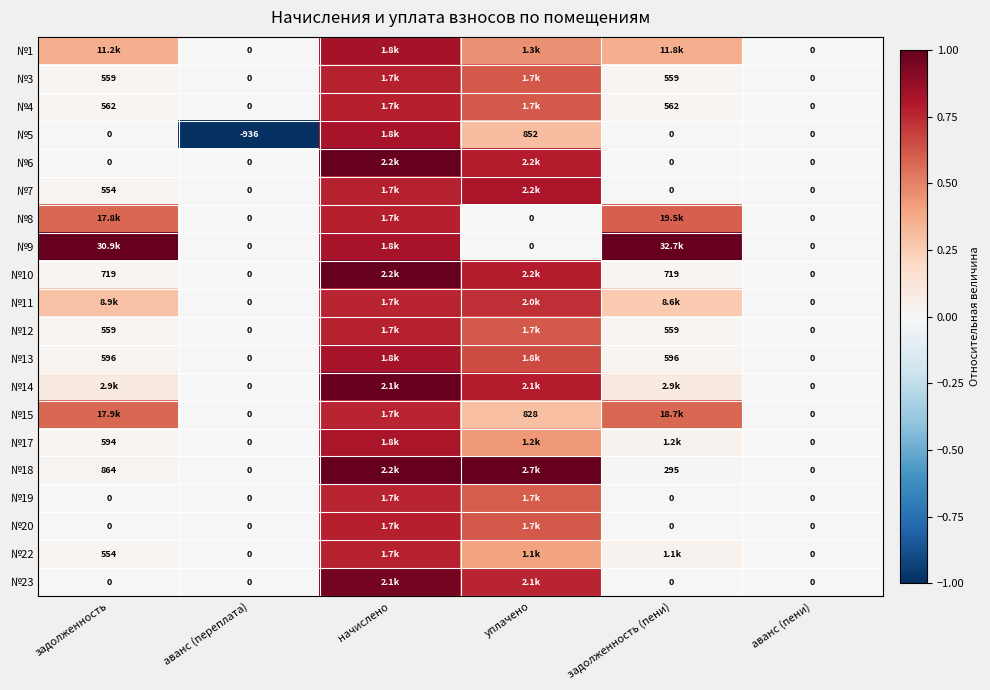

Count the number of categories in the chart.

6